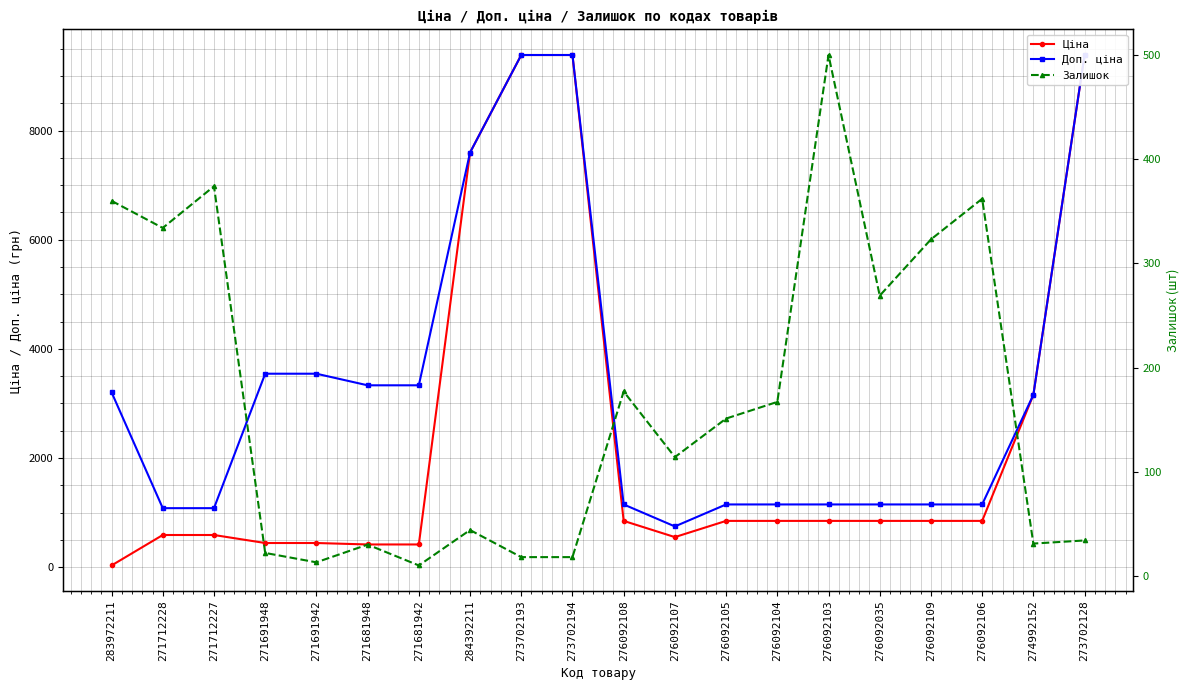

Which series has the largest total across all categories?

Доп. ціна